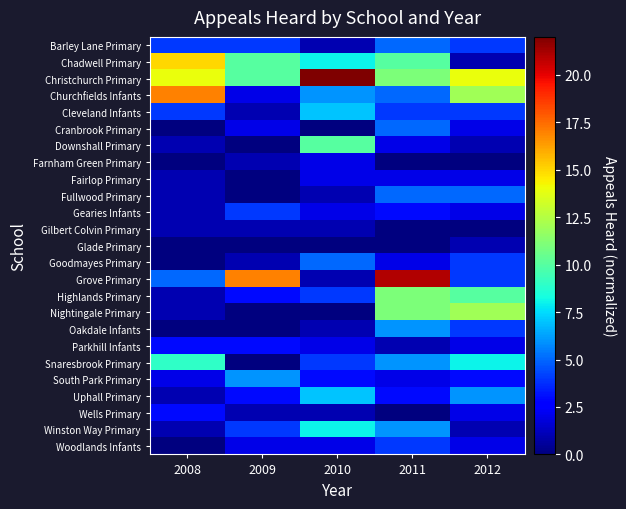

What is the total value across all series at 2012?

106